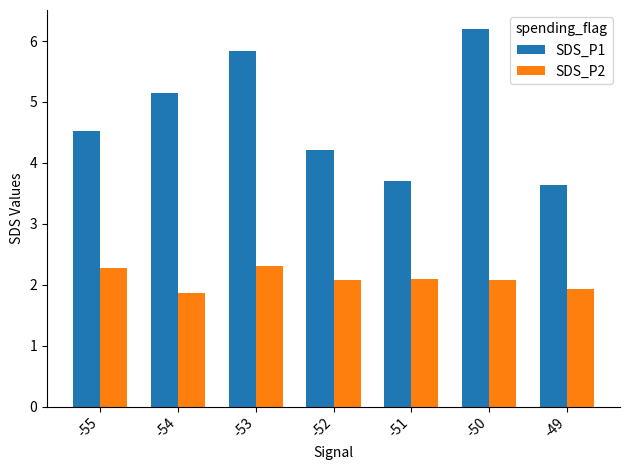

At how many categories does at least one series exceed 3?

7